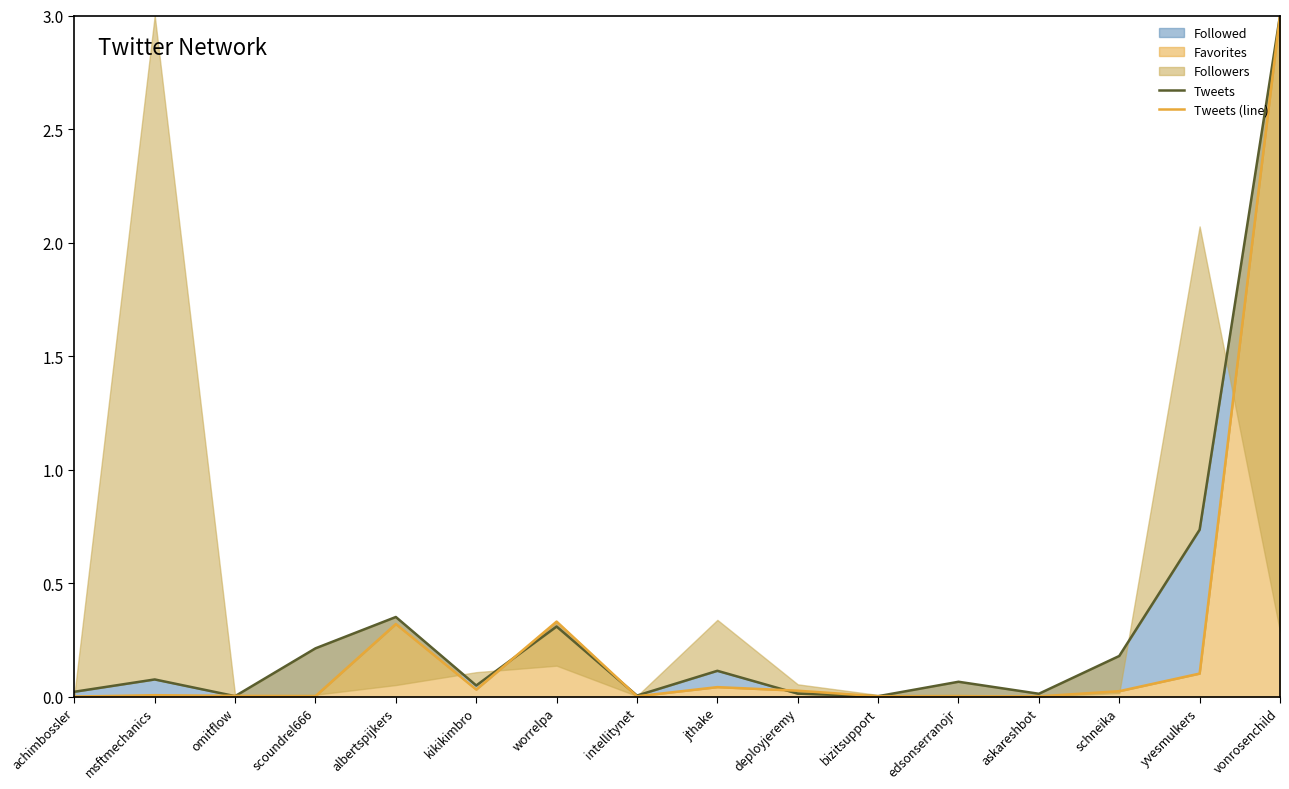

Which series changed the most between achimbossler and kikikimbro?

Tweets (line)